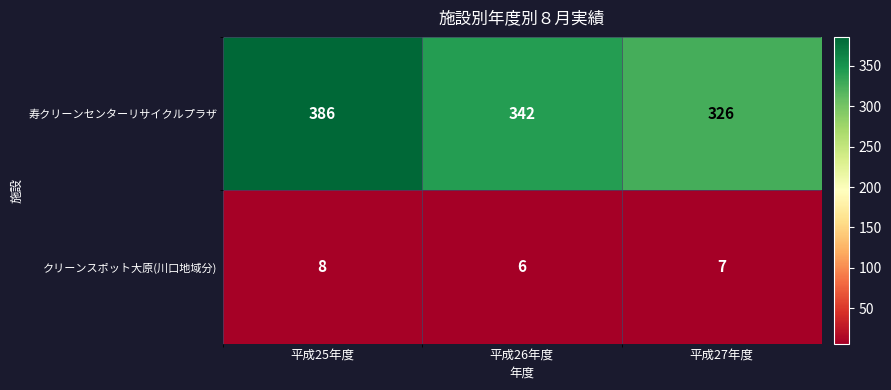

What is the lowest value of the 寿クリーンセンターリサイクルプラザ series?

326